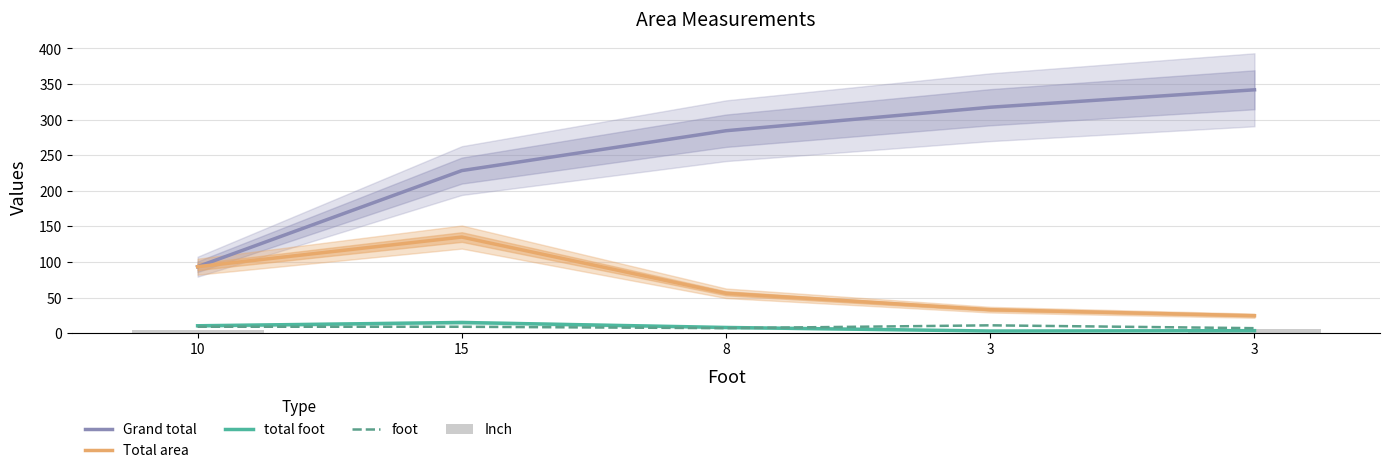

Between 3 and 3, which is larger?

3